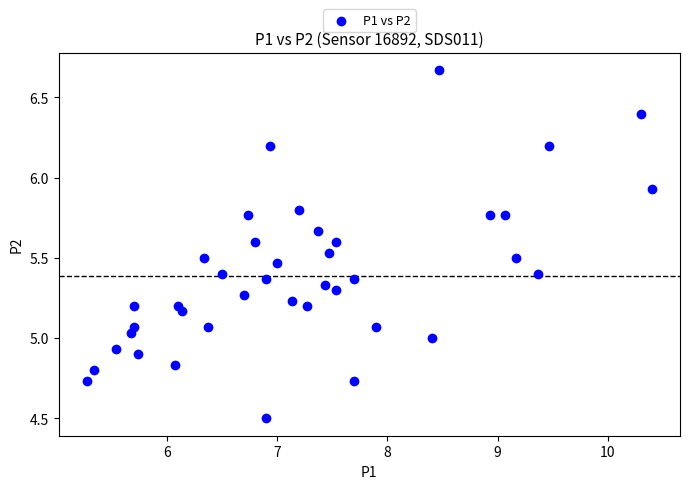

What is the range of Y values (max minus min)?

2.2